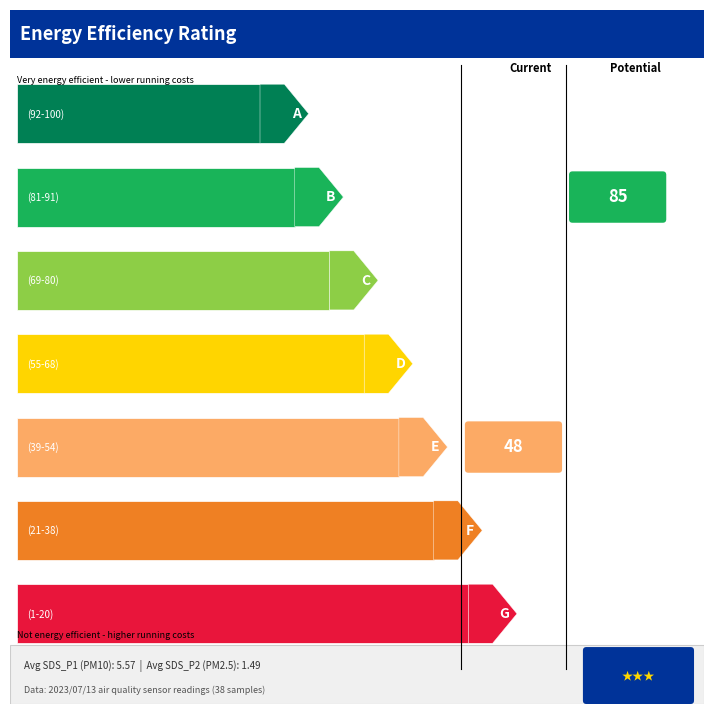

At how many categories does at least one series exceed 9?

2